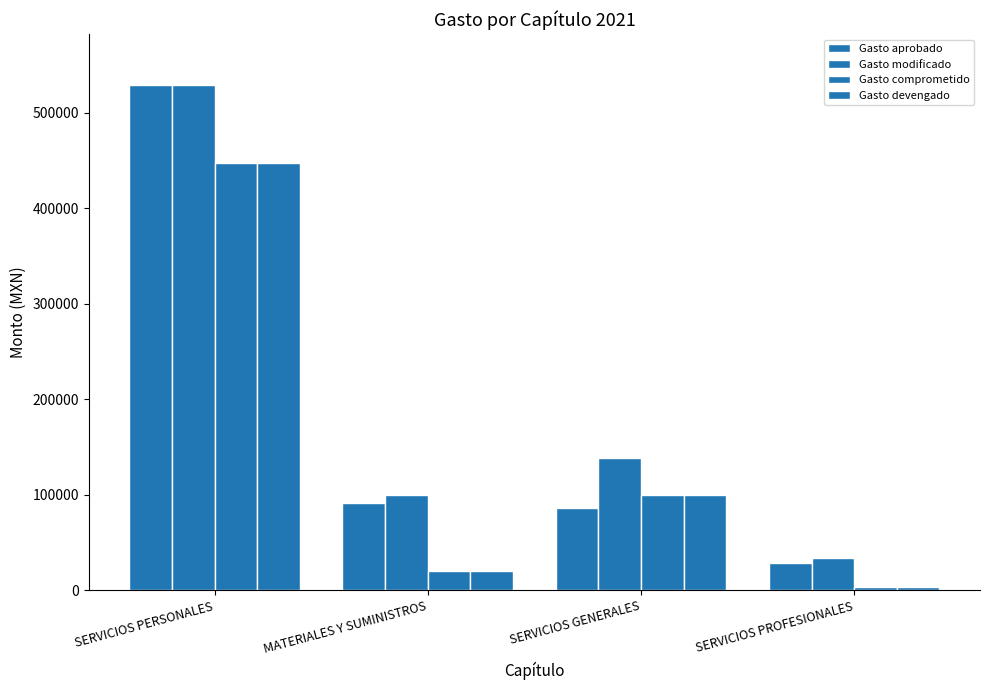

How many data points does each series have?

4